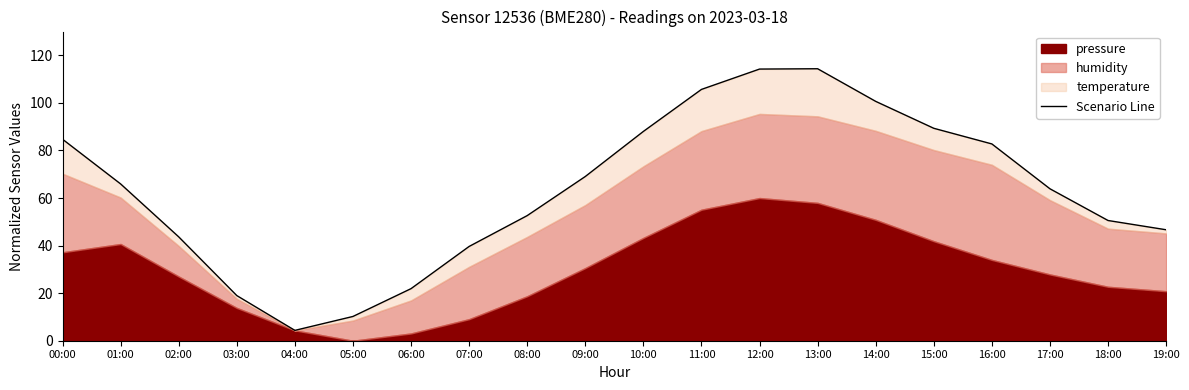

How many interior local peaks (higher than both neighbors) does the data have?

1